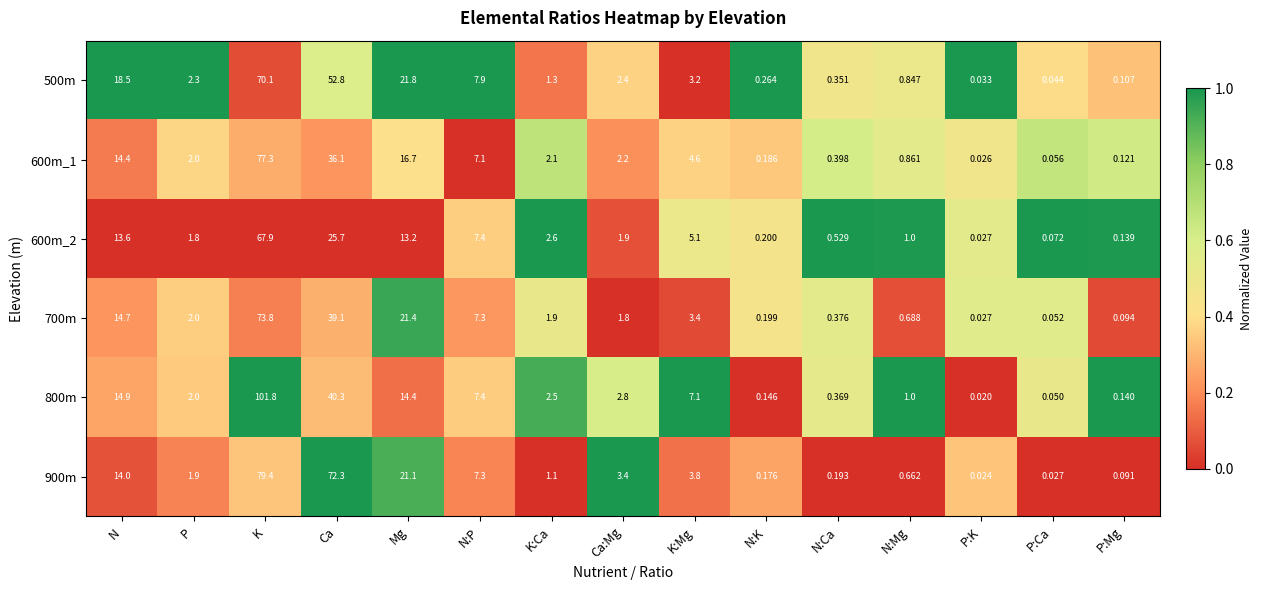

At which category is the sum across all series the highest?

K